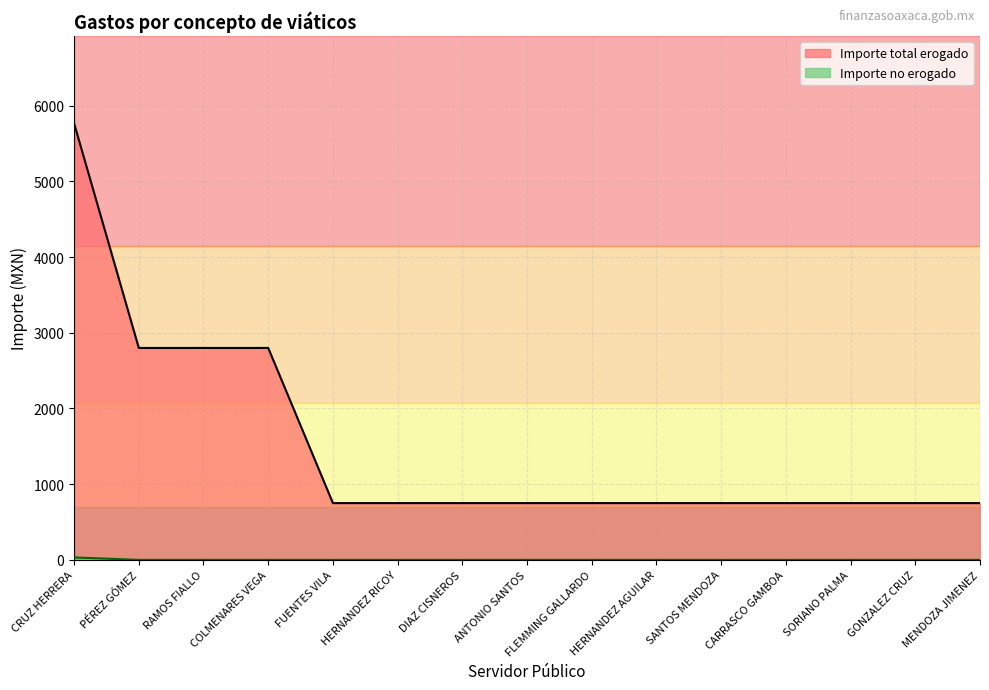

Reading right to left, transcribe all the data shown in this chart.

Importe total erogado: 750	750	750	750	750	750	750	750	750	750	750	2800	2800	2800	5768
Importe no erogado: 0	0	0	0	0	0	0	0	0	0	0	0	0	0	32